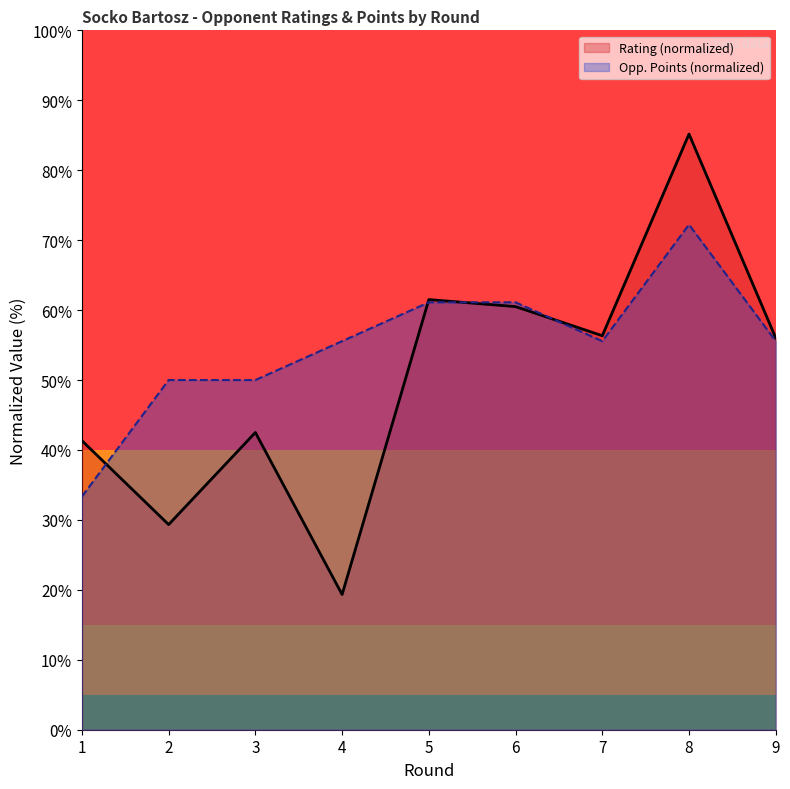

What is the sum of the Opponent Points values at 4 and 1?

88.9